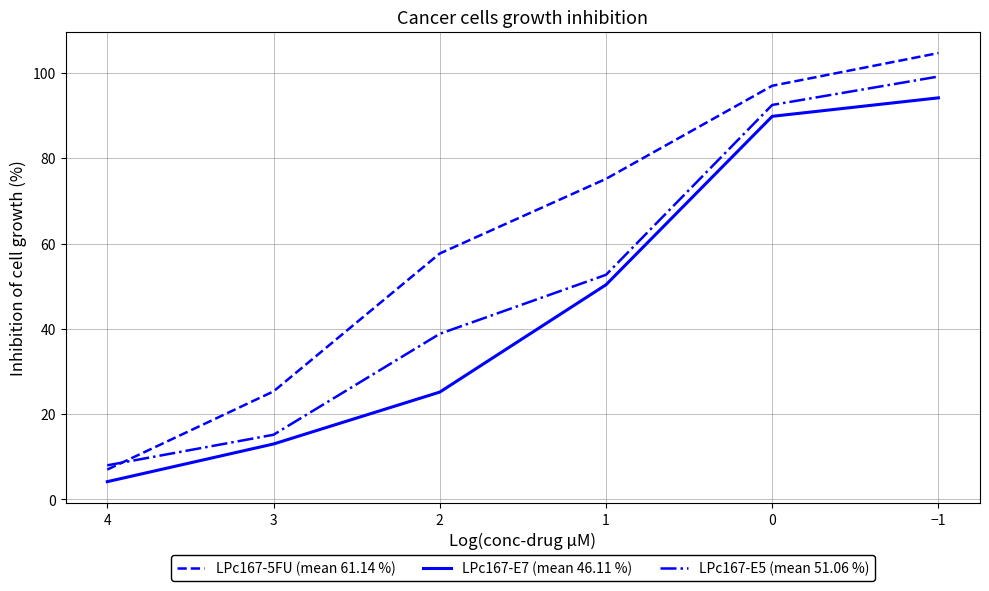

The value of LPc167-E5 (mean 51.06 %) at 4 is 8.0. True or false?

True